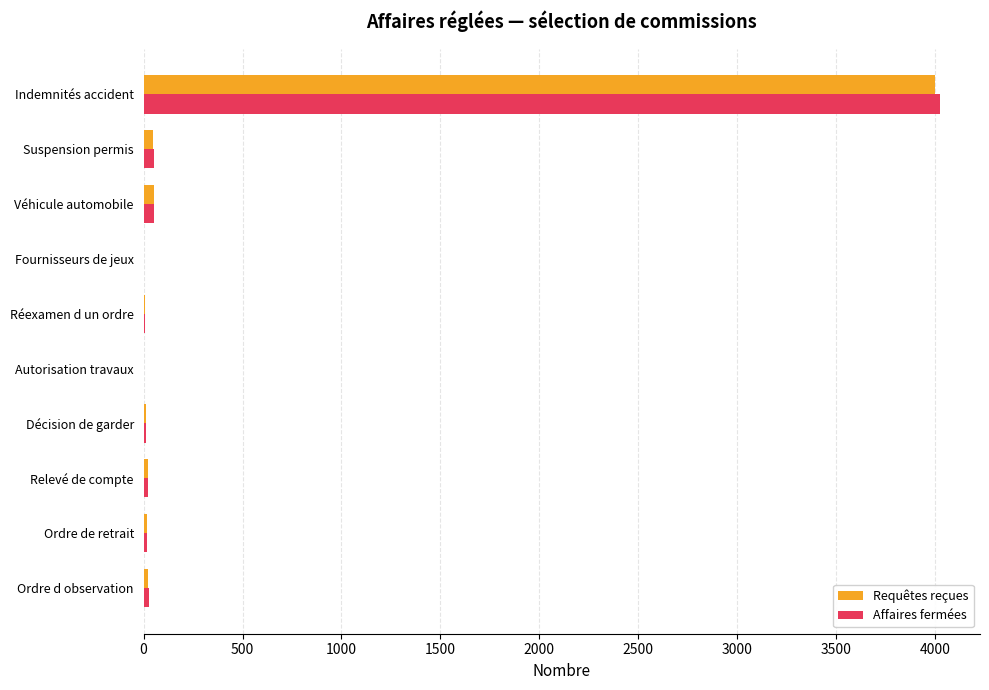

What is the greatest value displayed?

4027